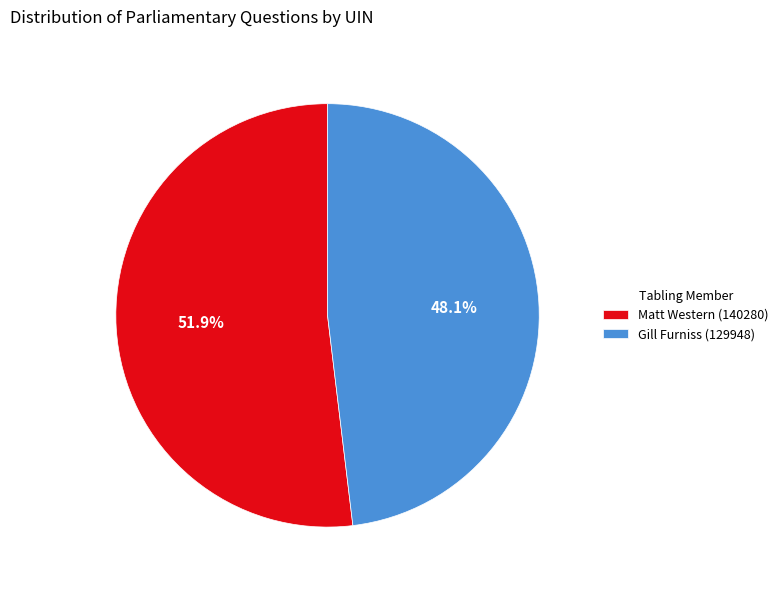

To the nearest percent, what portion does Matt Western (140280) represent?

52%